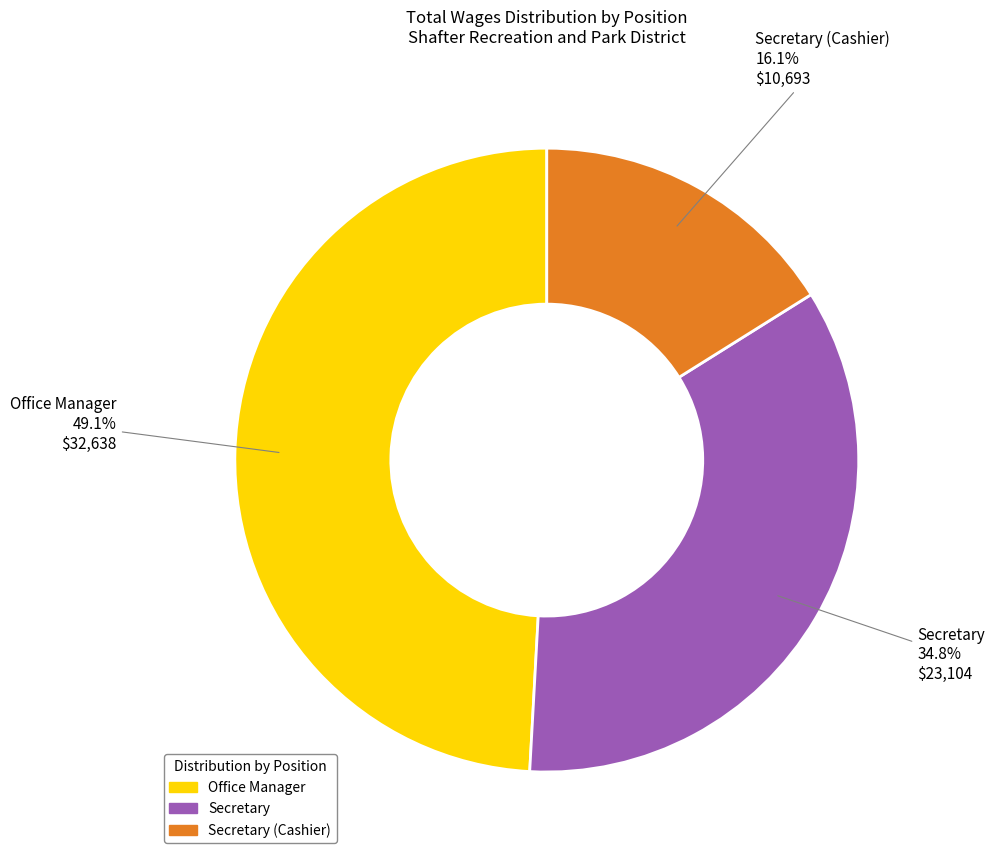

What is the total percentage of Office Manager and Secretary?

83.9%